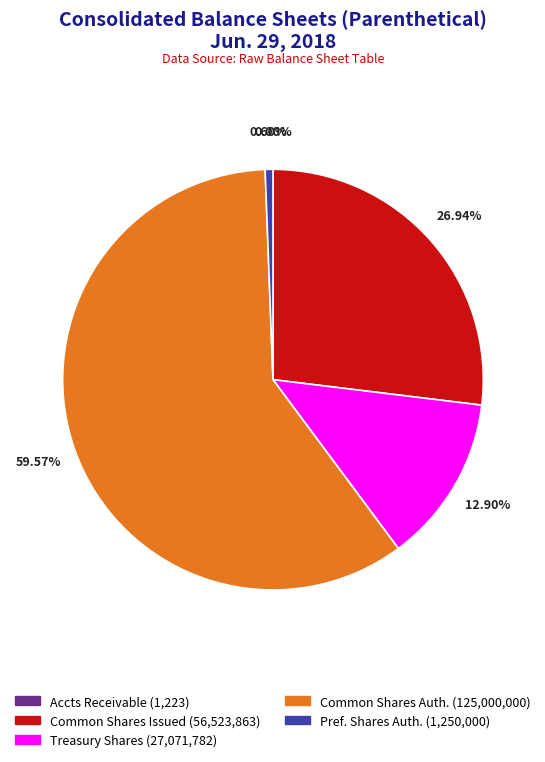

To the nearest percent, what is the average slice percentage?

20%